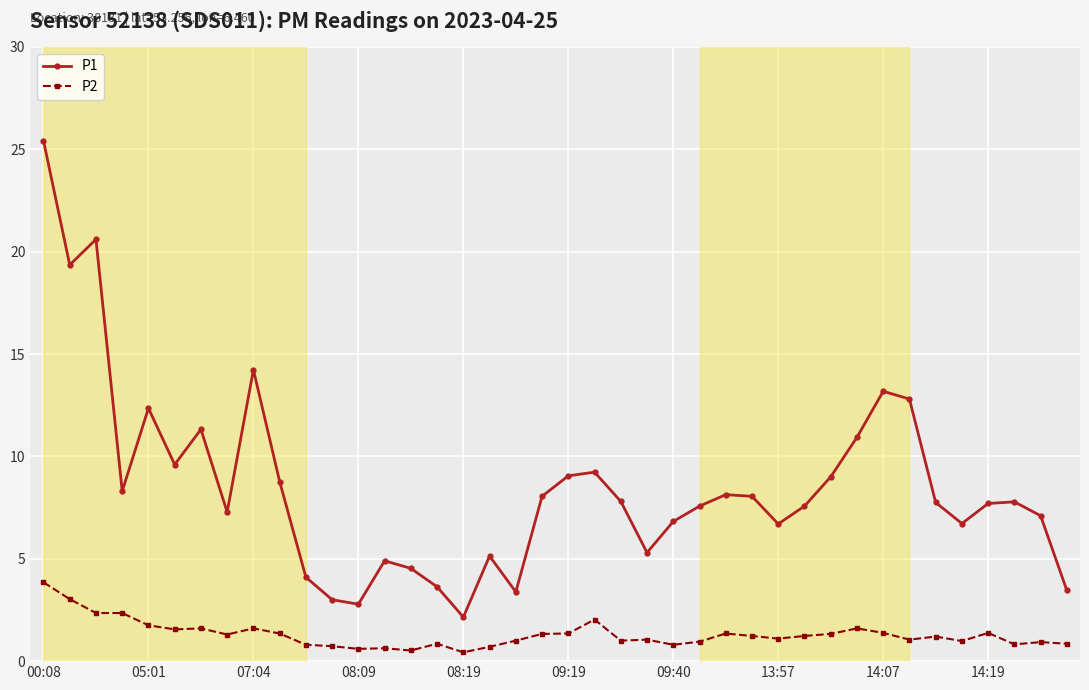

What are all the series names shown in the legend?

P1, P2